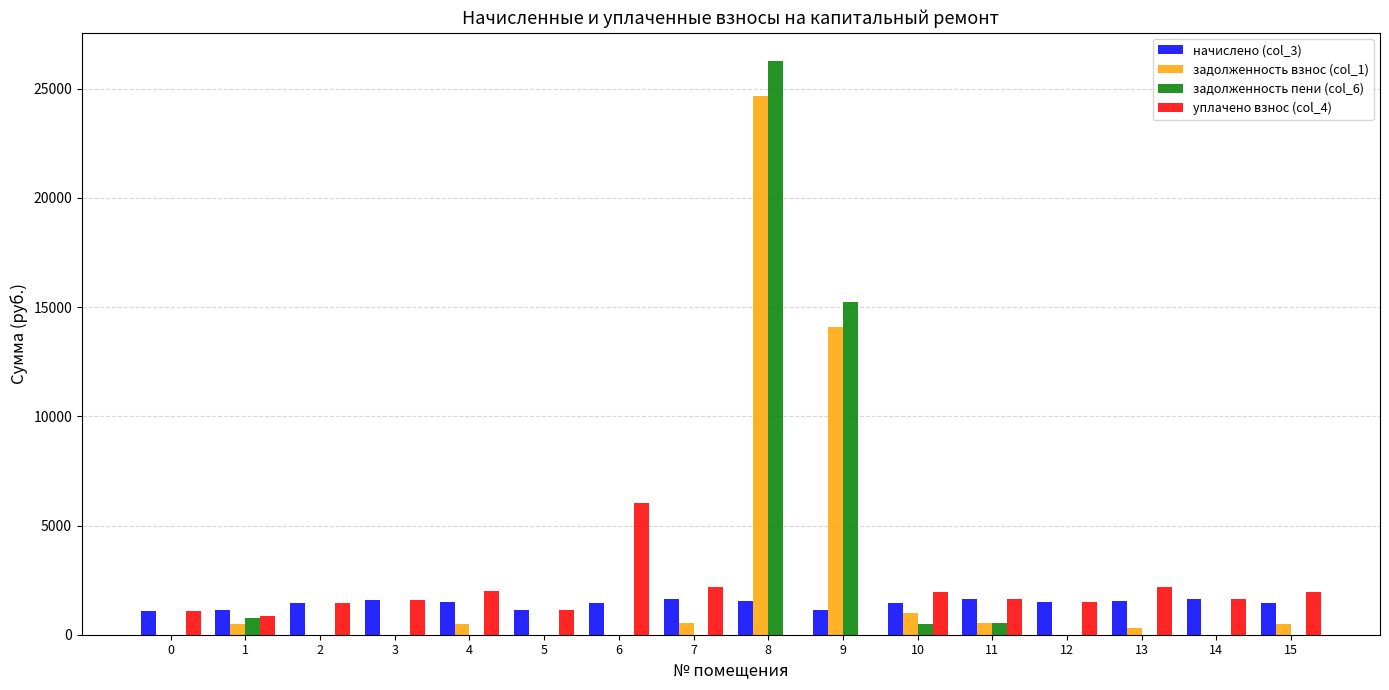

At which category is the sum across all series the highest?

8